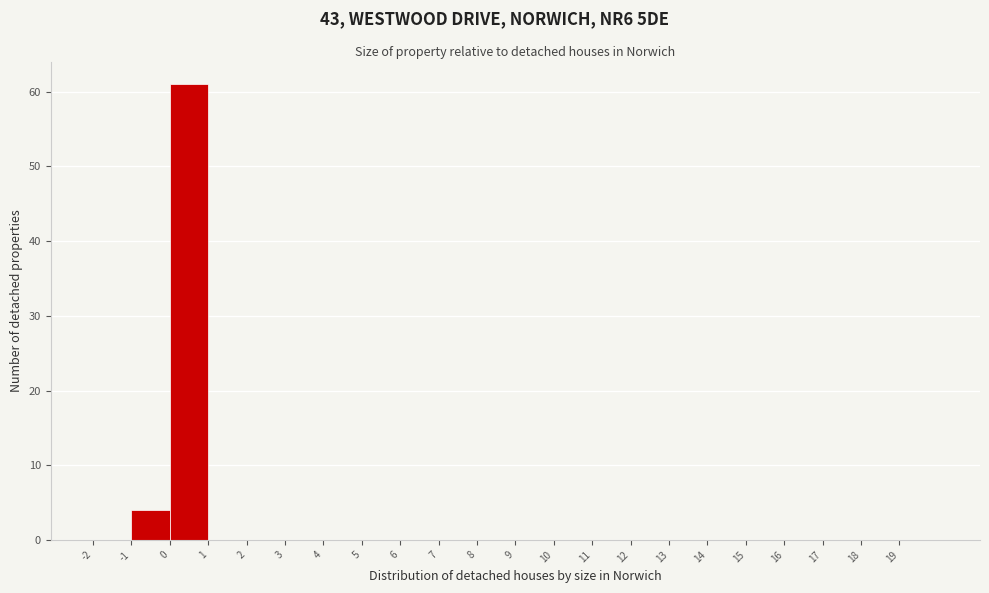

How tall is the bar that spans 0 to 1 on the x-axis? The values are not printed on the chart, so give them approximately, as read against the axis.

61